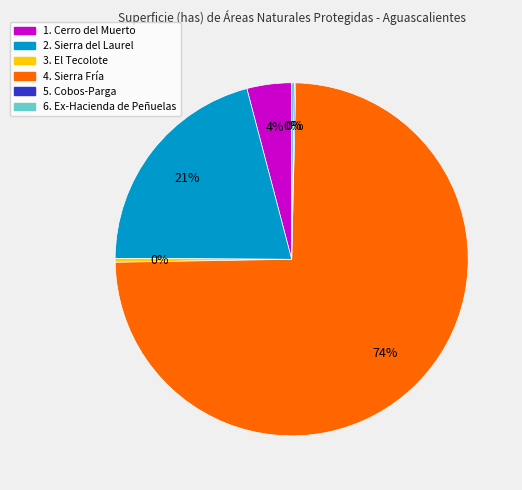

What percentage is the 1. Cerro del Muerto slice, to the nearest percent?

4%